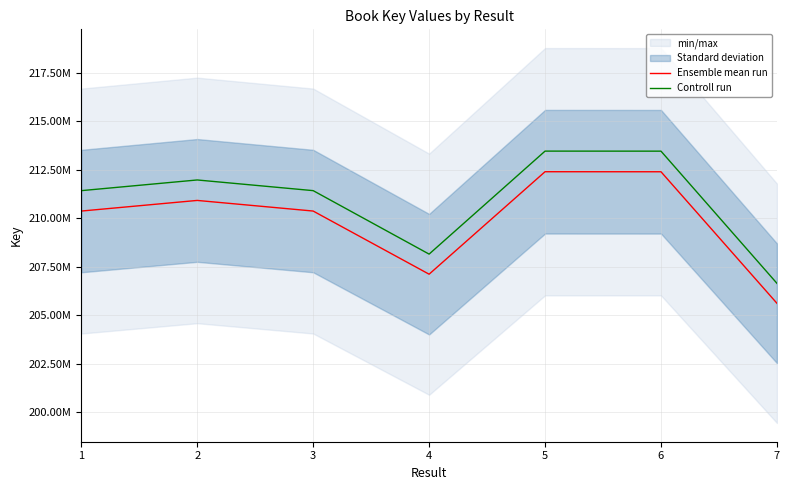

Rank the series by their average value, from highest to lowest.

Controll run, Ensemble mean run